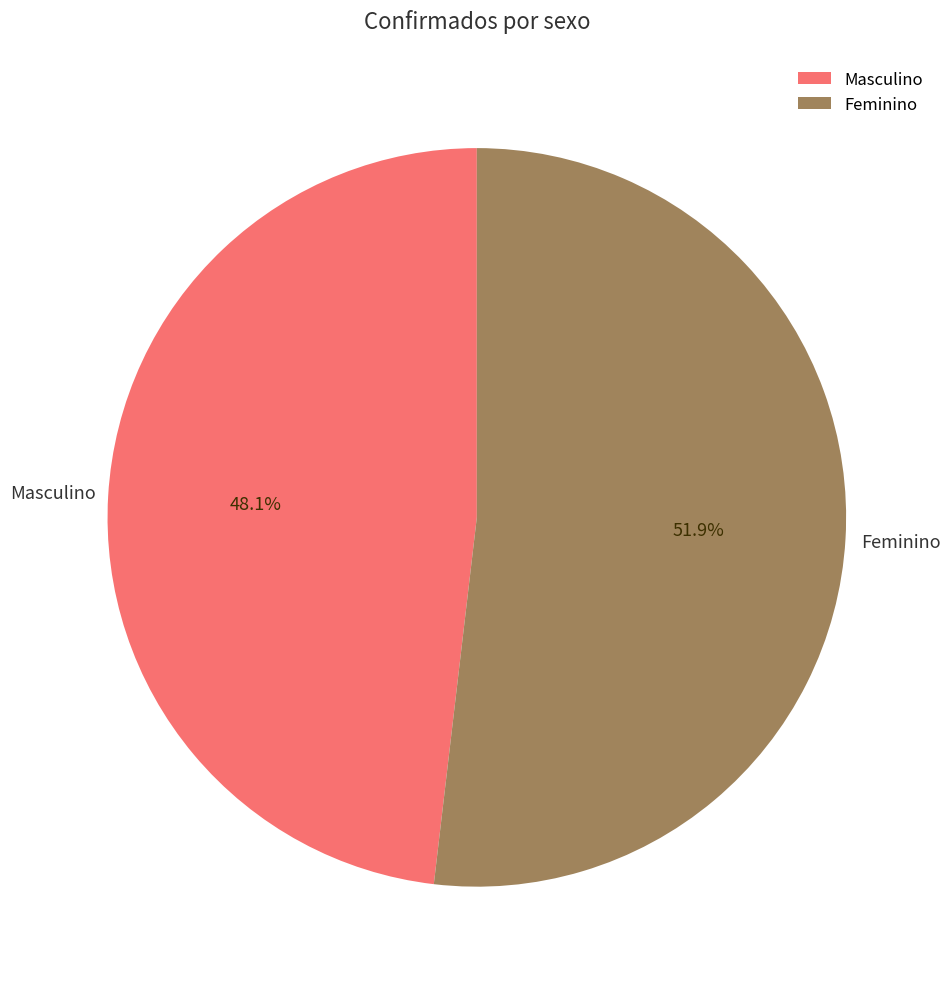

What is the largest slice in the pie chart?

Feminino